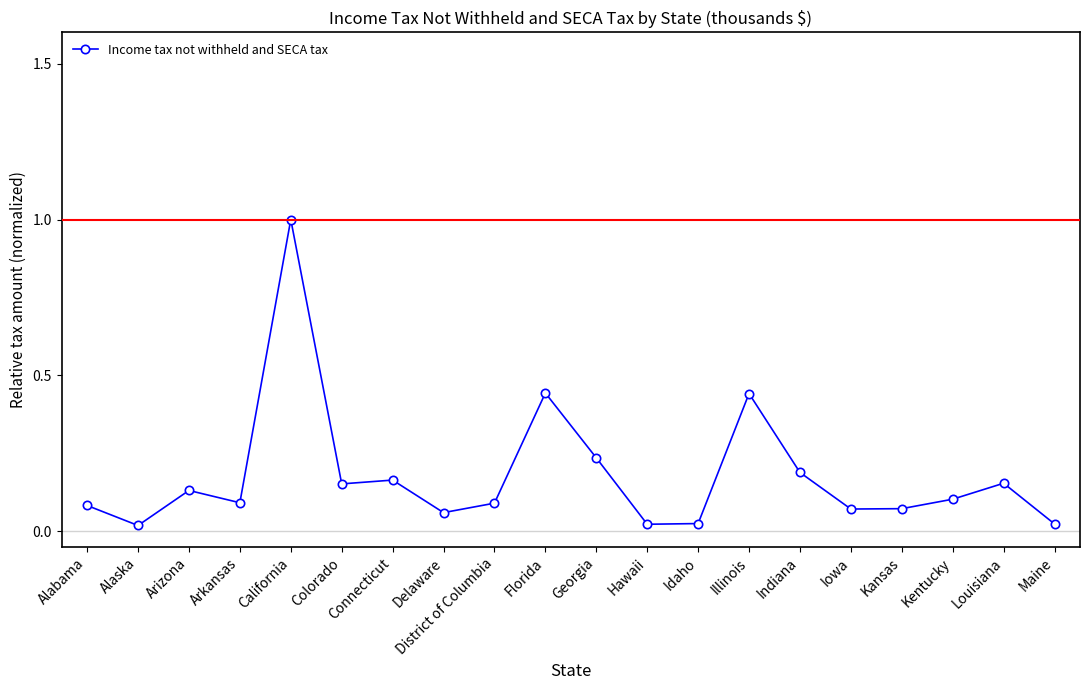

How many series are shown in this chart?

1